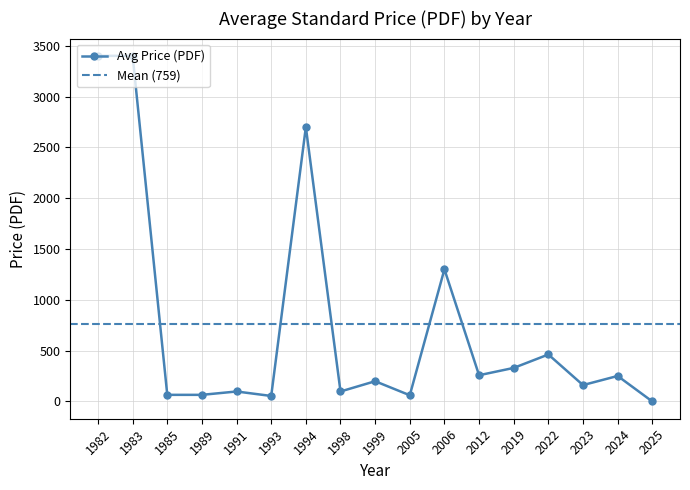

How many points are higher than both their immediate neighbors (excluding endpoints)?

6